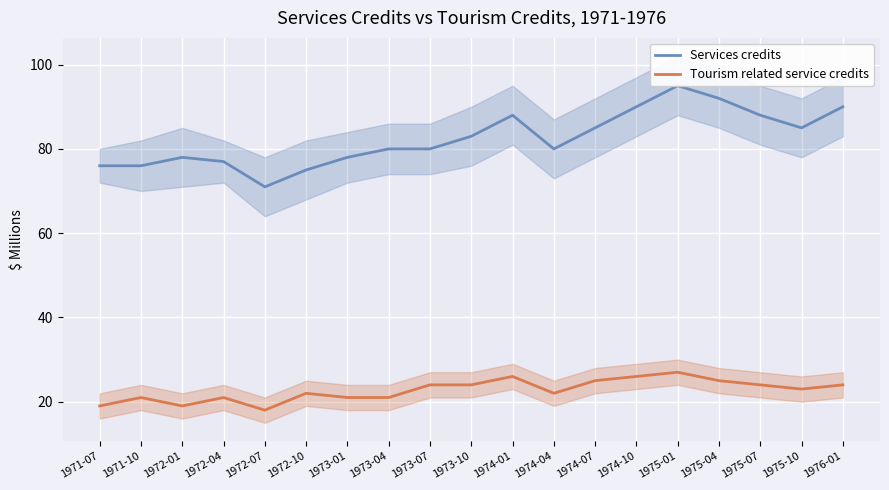

What is the sum of all Tourism related service credits values?

432